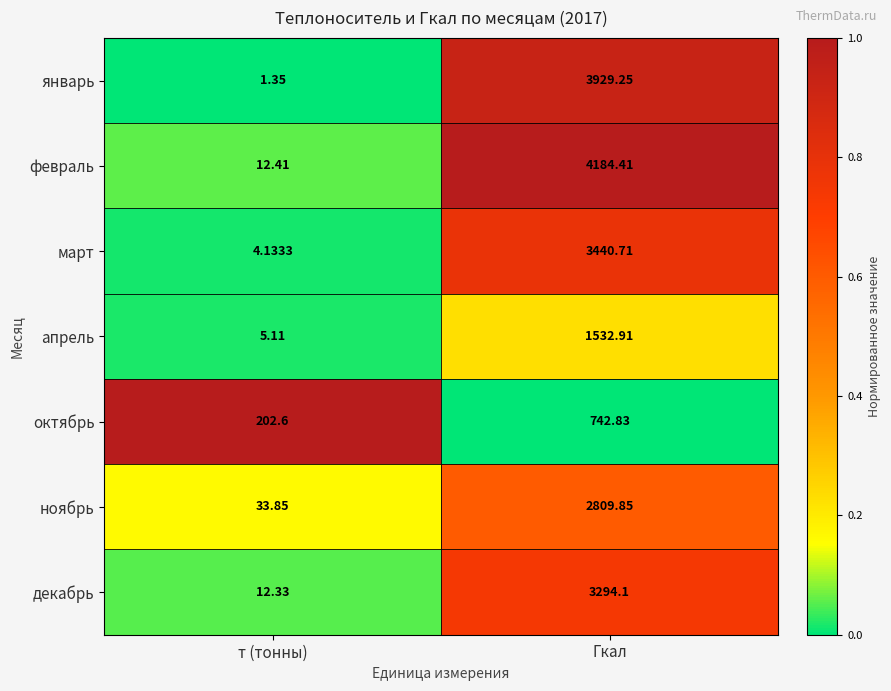

What is the difference between the highest and lowest values at Гкал?

3441.6